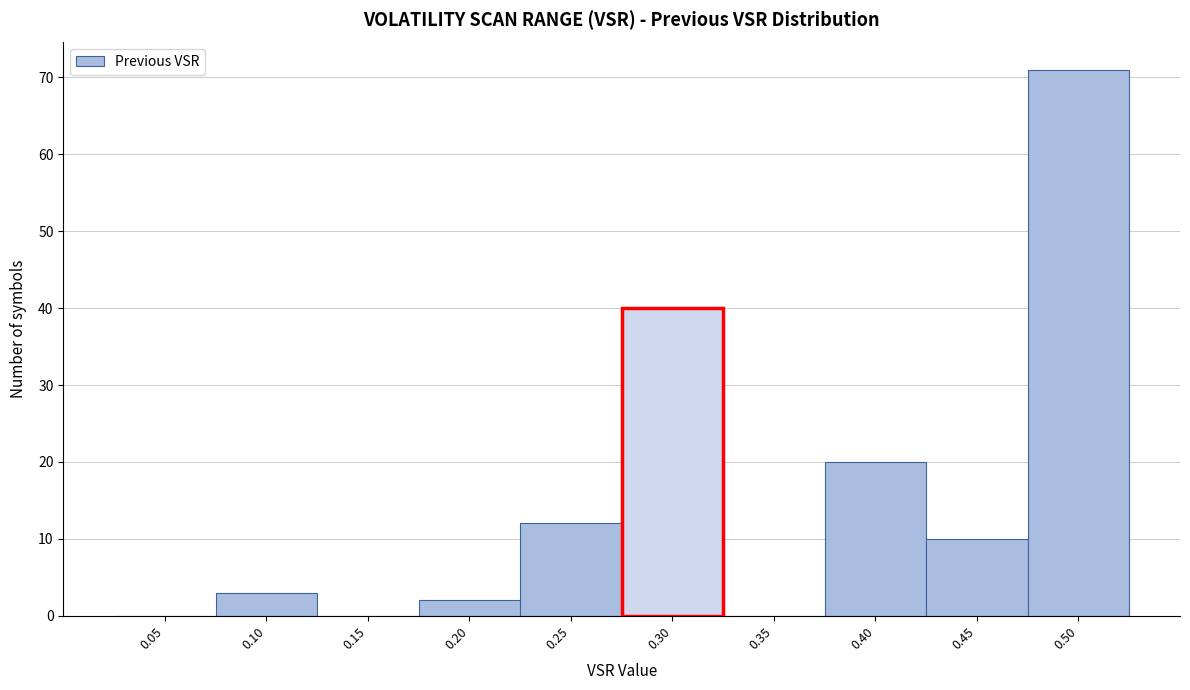

Reading left to right, transcribe all the data shown in this chart.

0.05=0	0.10=3	0.15=0	0.20=2	0.25=12	0.30=40	0.35=0	0.40=20	0.45=10	0.50=71